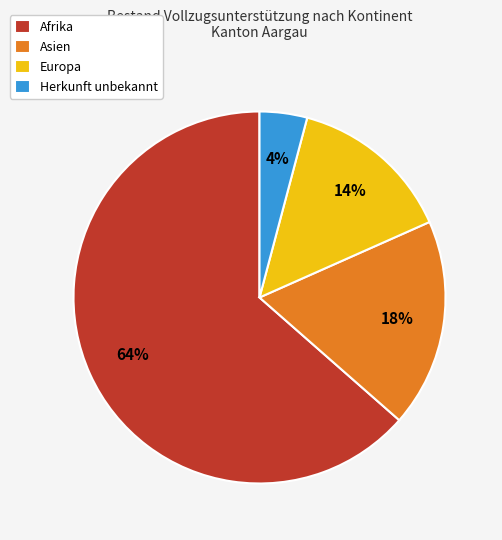

True or false: Afrika accounts for 49% of the total.

False